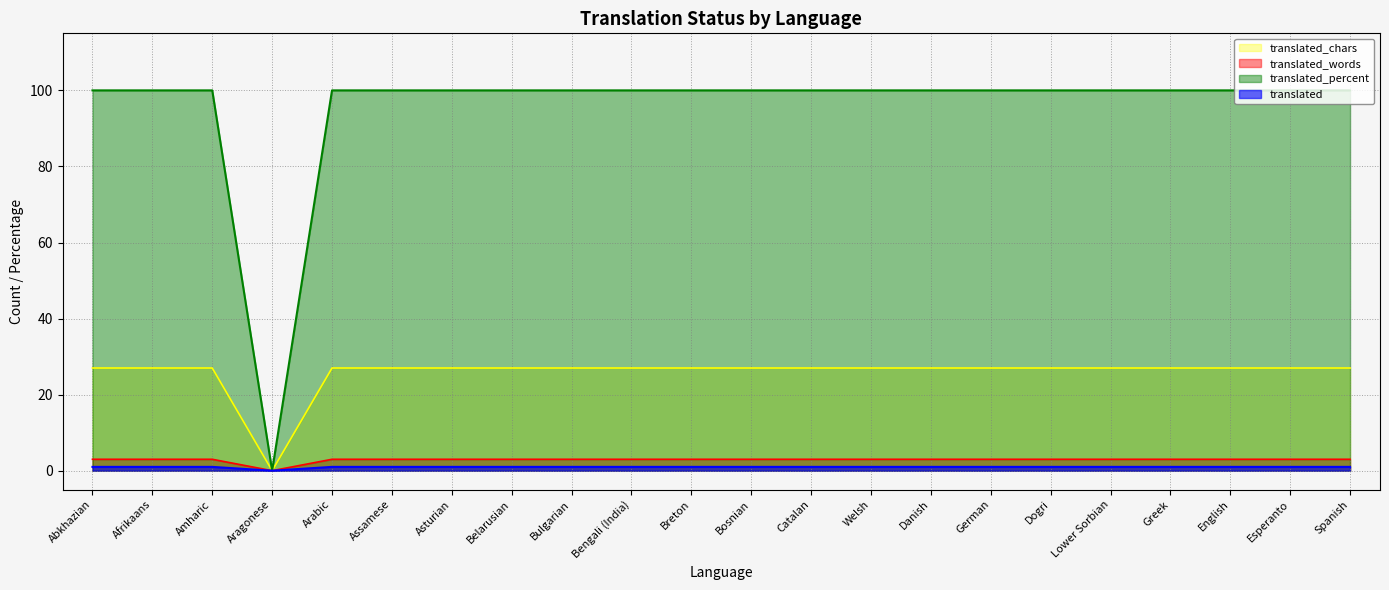

How many positive values does the translated series have?

21